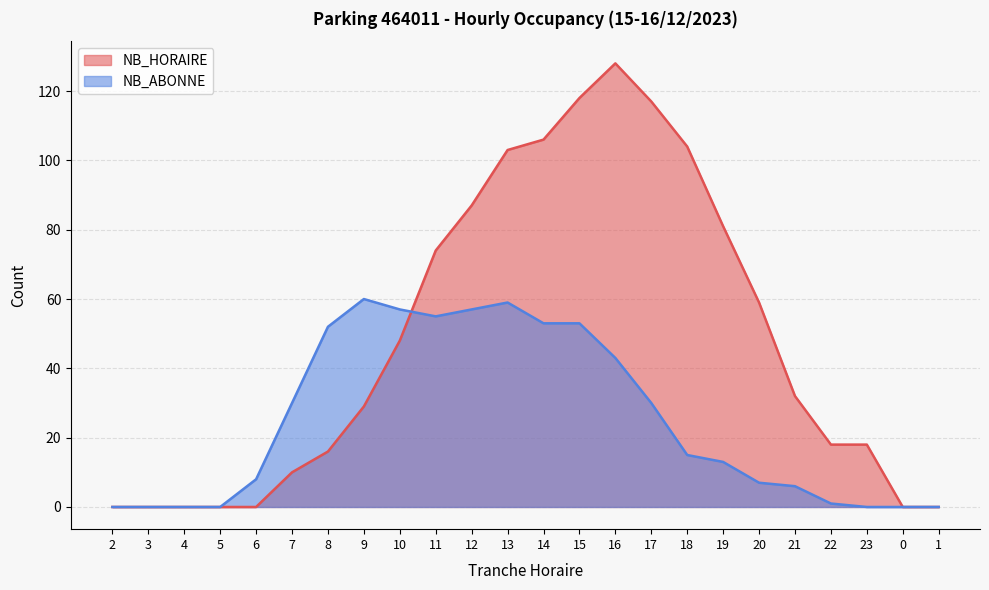

Count the number of categories in the chart.

24